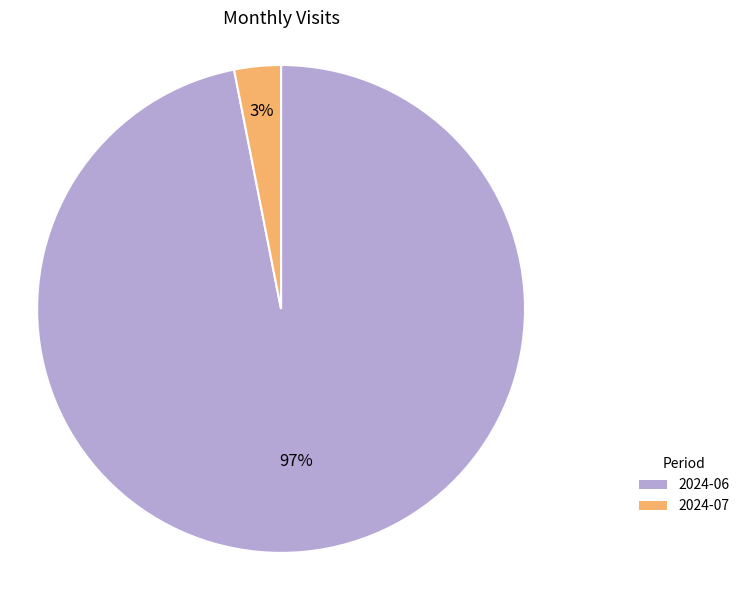

To the nearest percent, what percentage of the pie is 2024-07?

3%